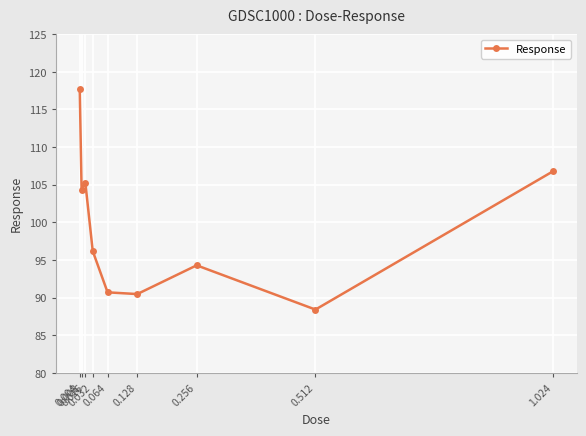

Is it true that the value at 0.064 is 119.8?

False